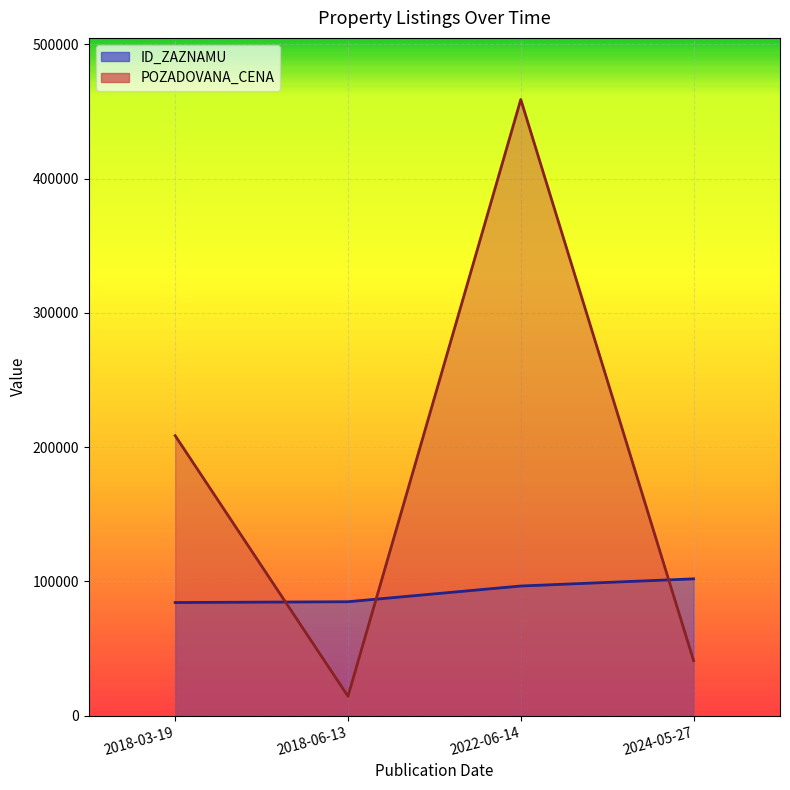

How many data points in ID_ZAZNAMU are less than 96623?

2